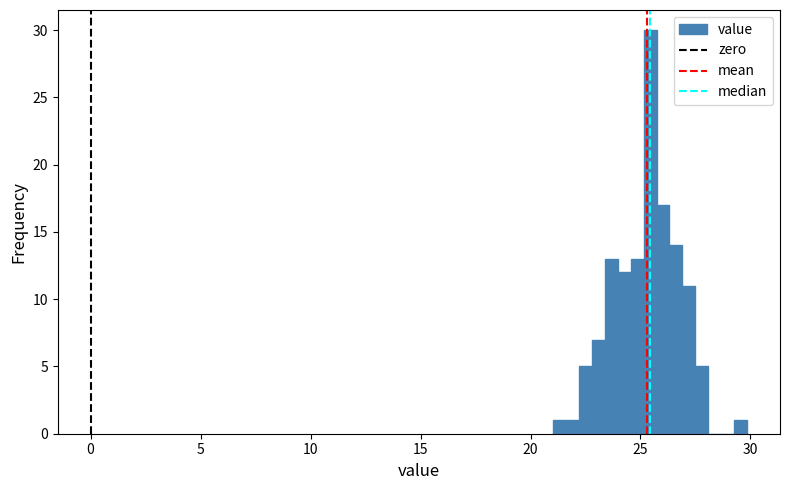

Around what value on the x-axis is the tallest bar? Give the approximate position of its centre, as read against the axis.

25.5